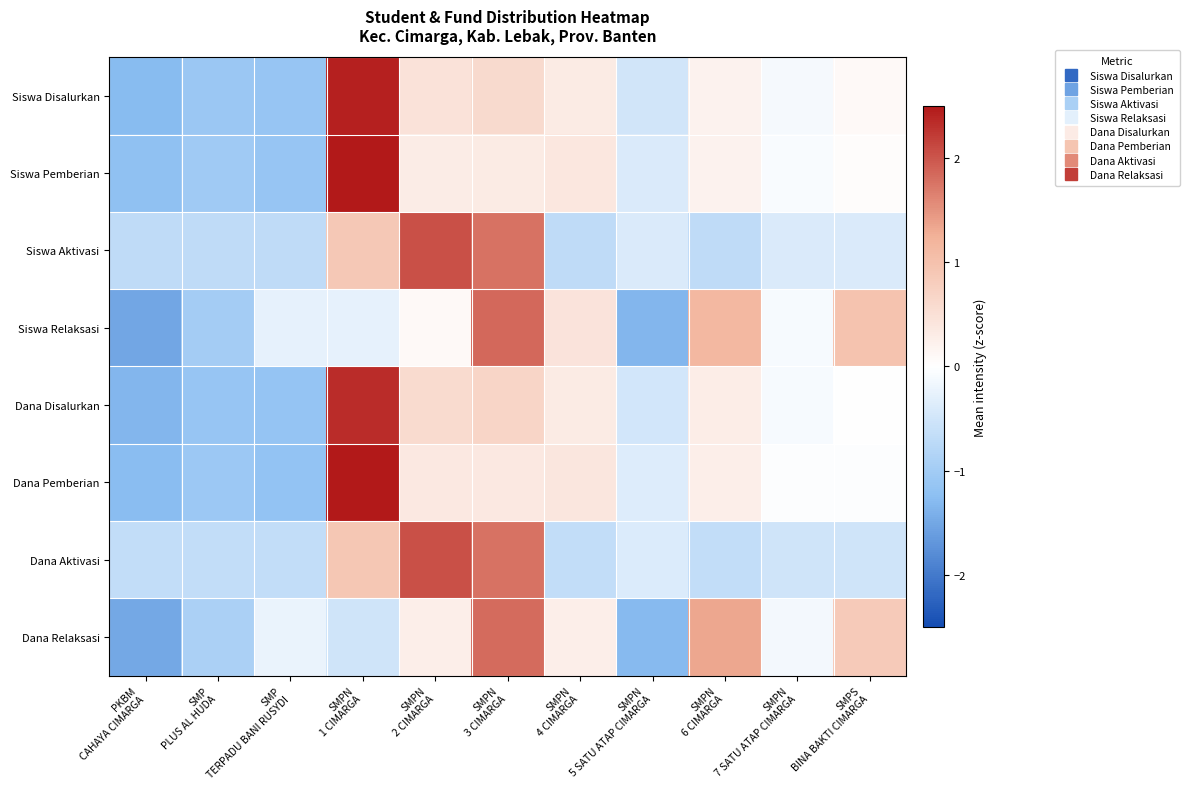

Rank the series by their maximum value, from lowest to highest.

Dana Relaksasi, Siswa Relaksasi, Siswa Aktivasi, Dana Aktivasi, Dana Disalurkan, Siswa Disalurkan, Dana Pemberian, Siswa Pemberian